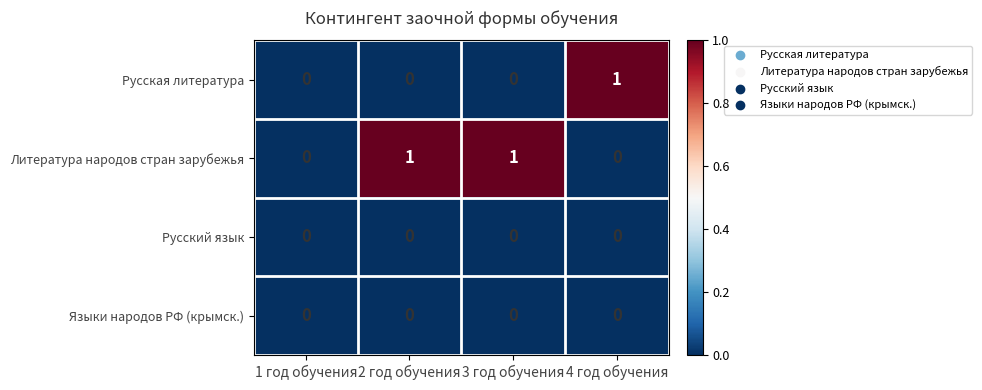

The value of Русская литература at 3 год обучения is 0. True or false?

True